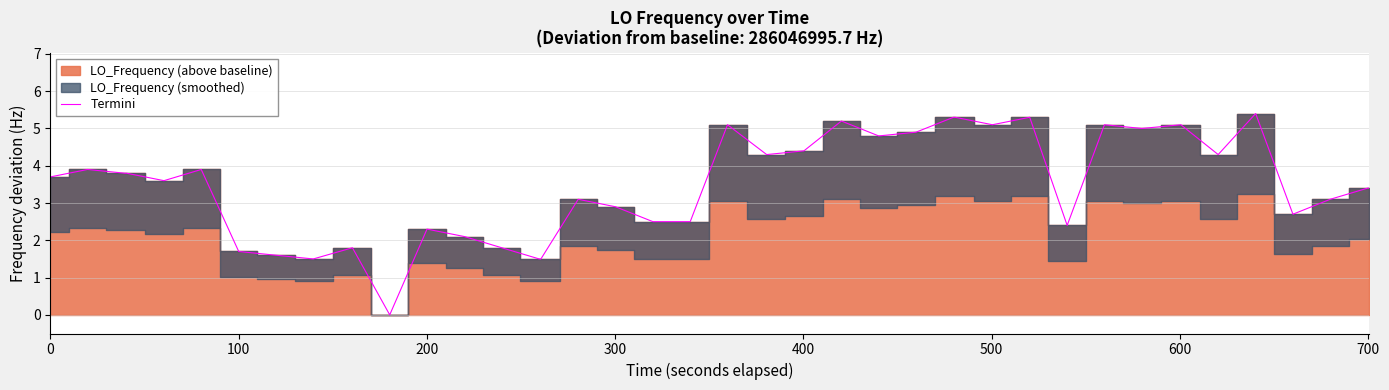

What is the highest value of the Termini series?

5.4